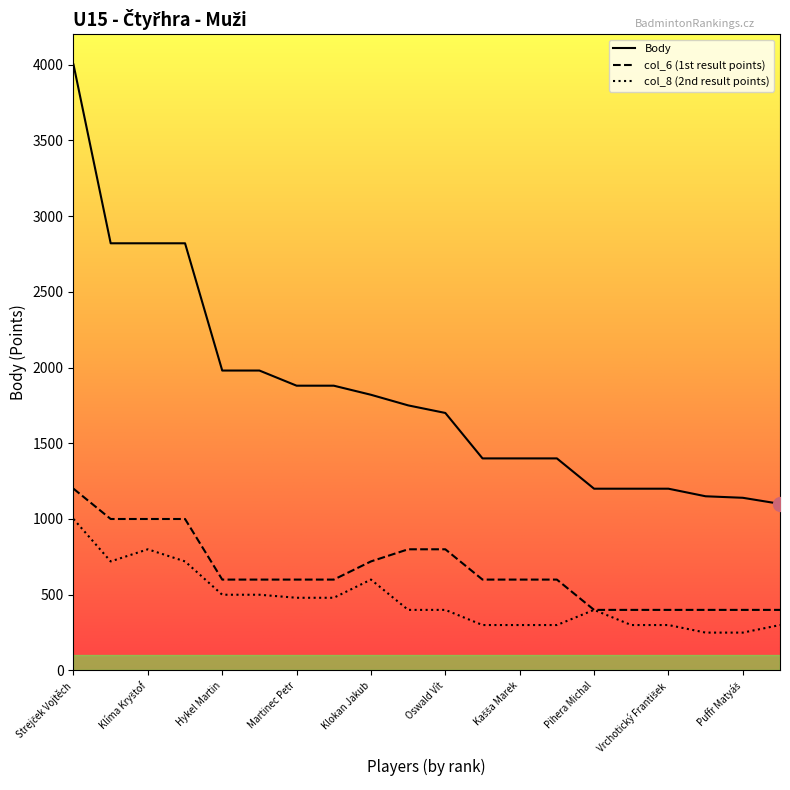

What is the spread (max minus min) of values at Puffr Matyáš?

890